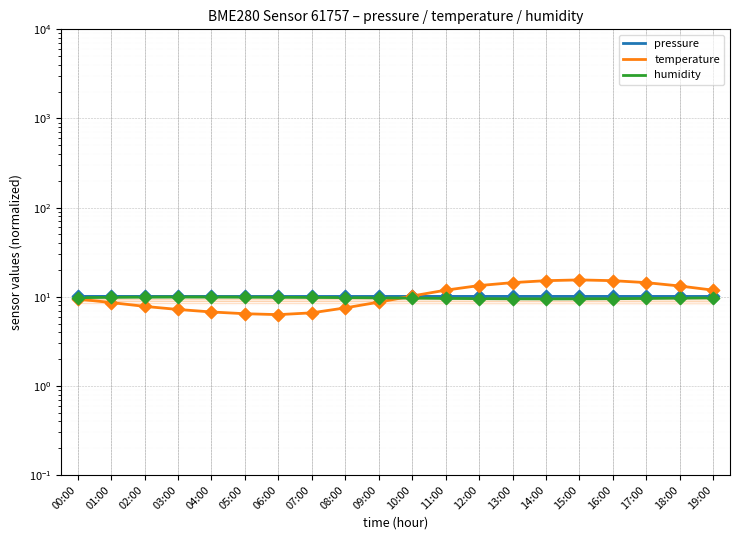

What are all the series names shown in the legend?

pressure, temperature, humidity